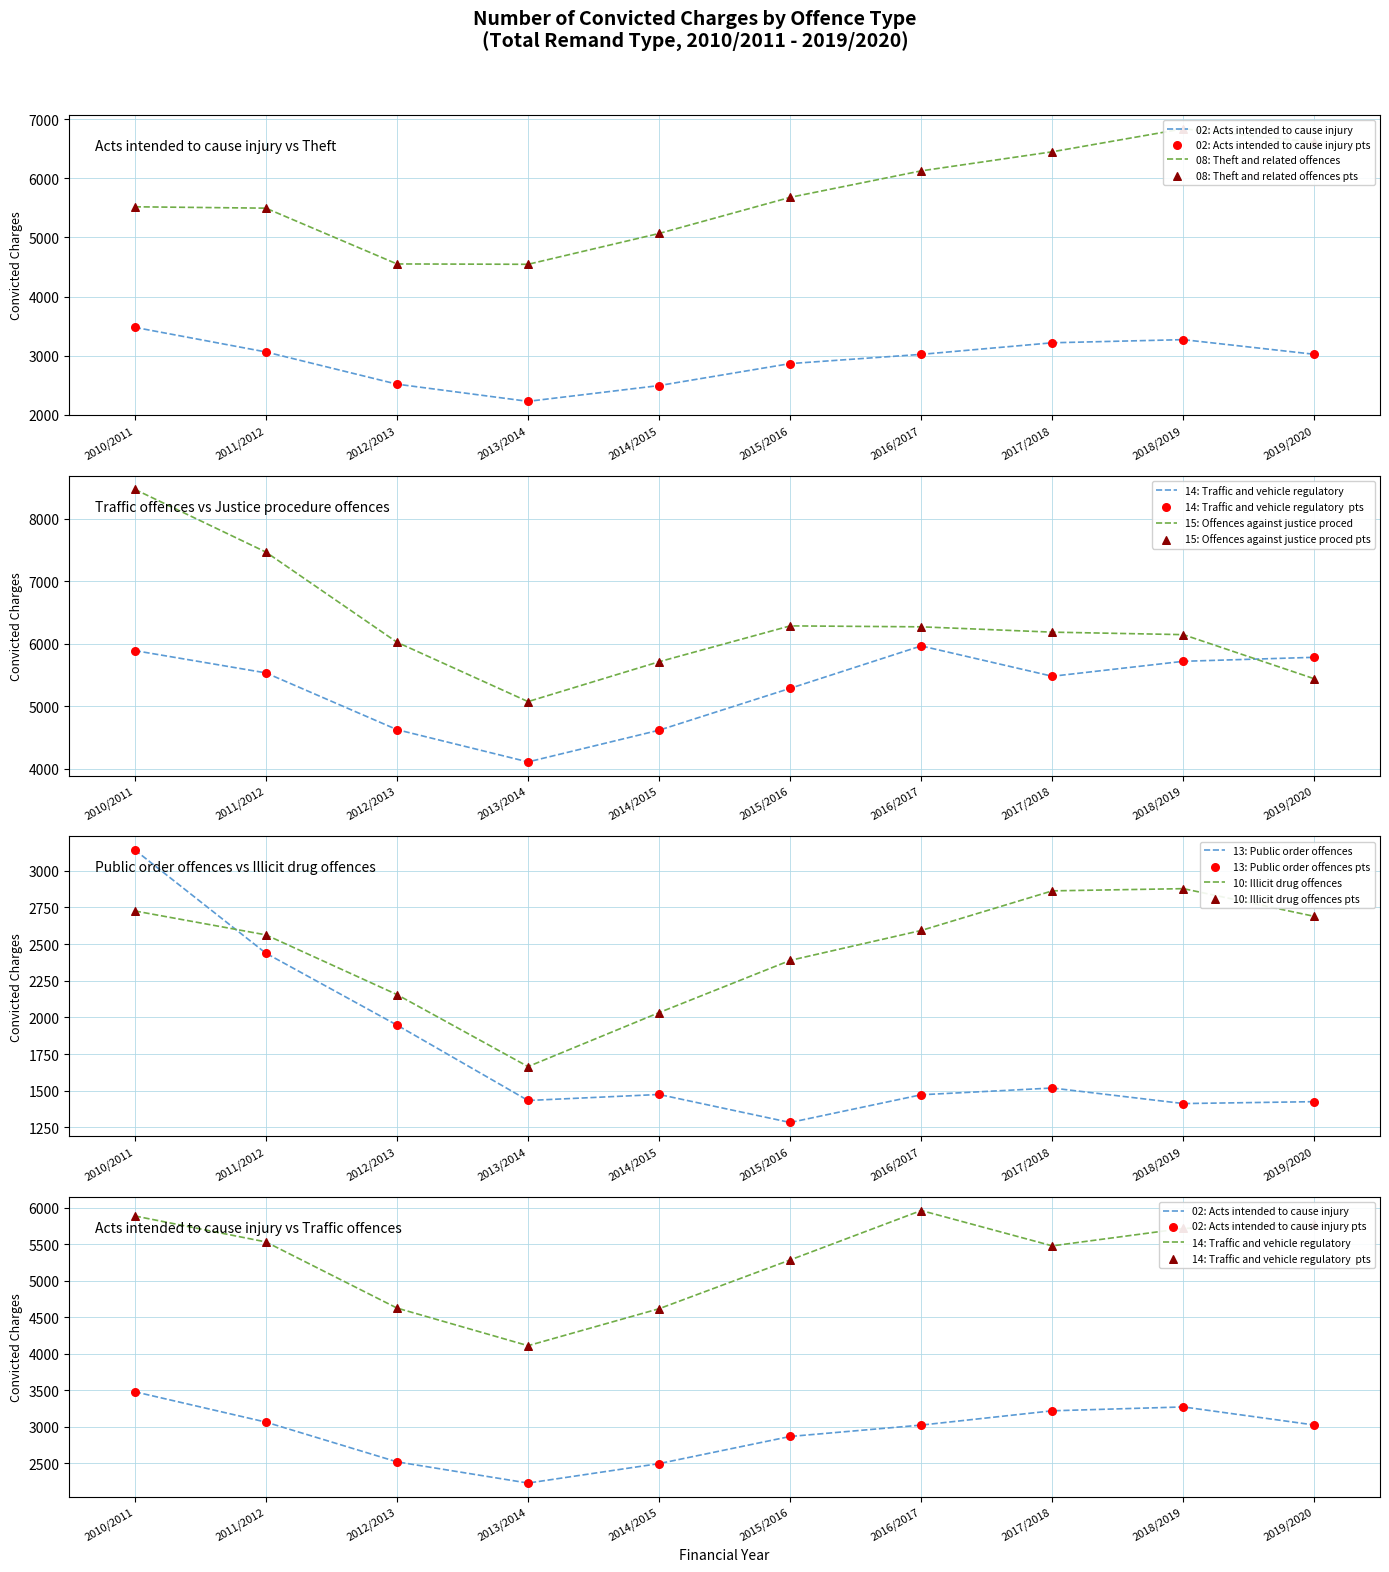

Which series has the widest spread of Y values?

15: Offences against justice procedures